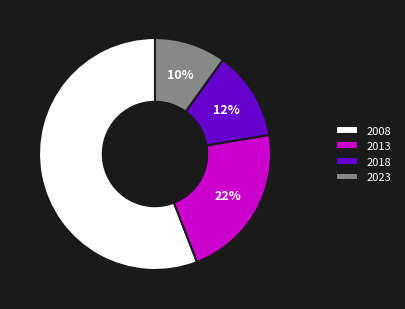

To the nearest percent, what is the combined percentage of 2013 and 2008?

78%